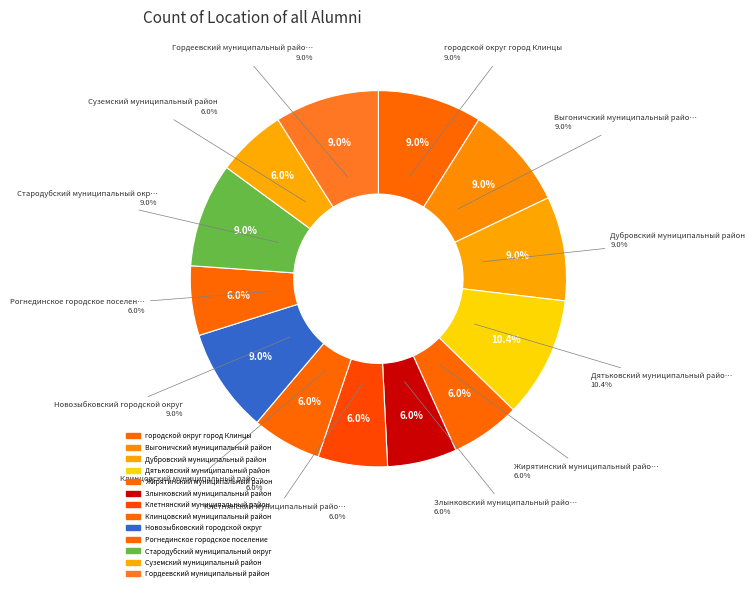

To the nearest percent, what is the combined percentage of городской округ город Клинцы and Жирятинский муниципальный район?

15%